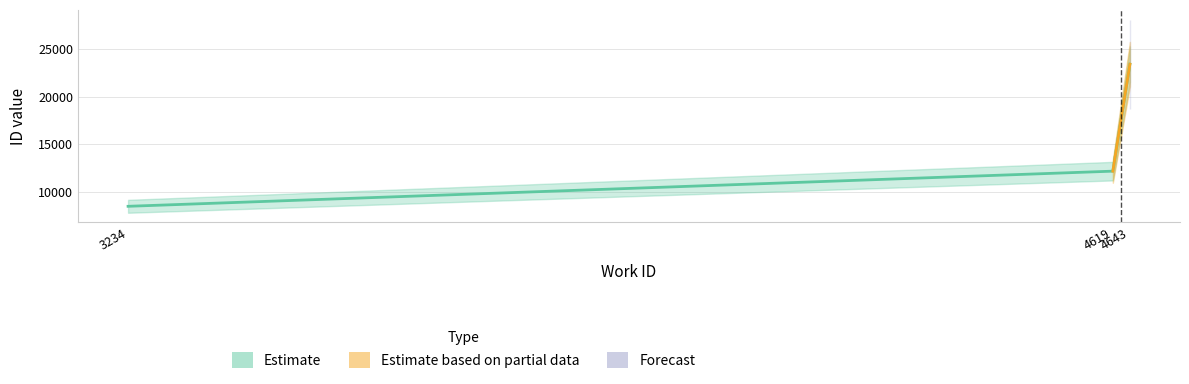

List the series in order of their peak value, lowest first.

Estimate, Estimate based on partial data, Forecast